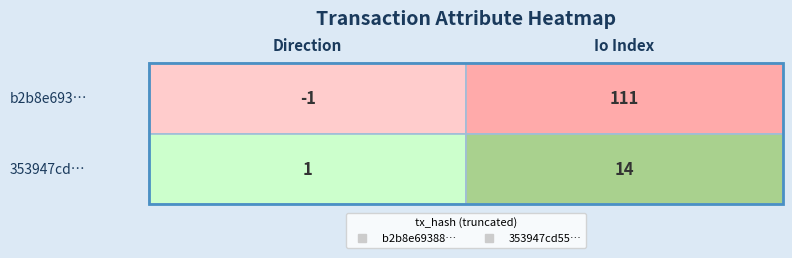

Which series has the largest total across all categories?

b2b8e6938881a9c78d77f3a300dcf4d83412c2e